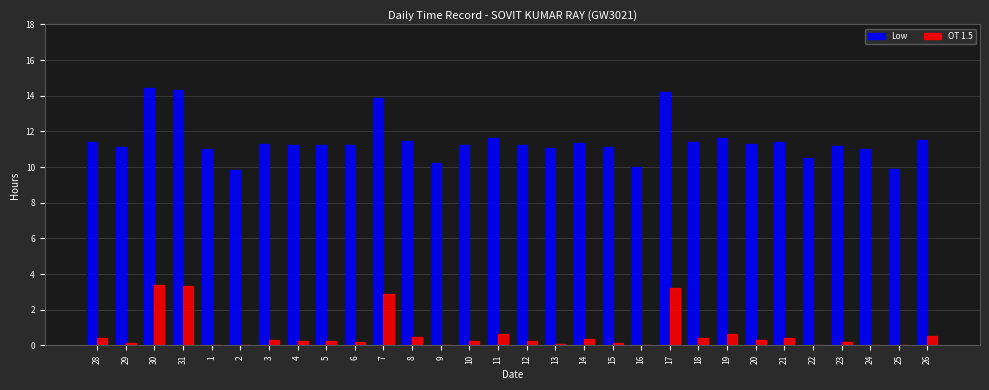

What is the sum of all Low values?

344.4